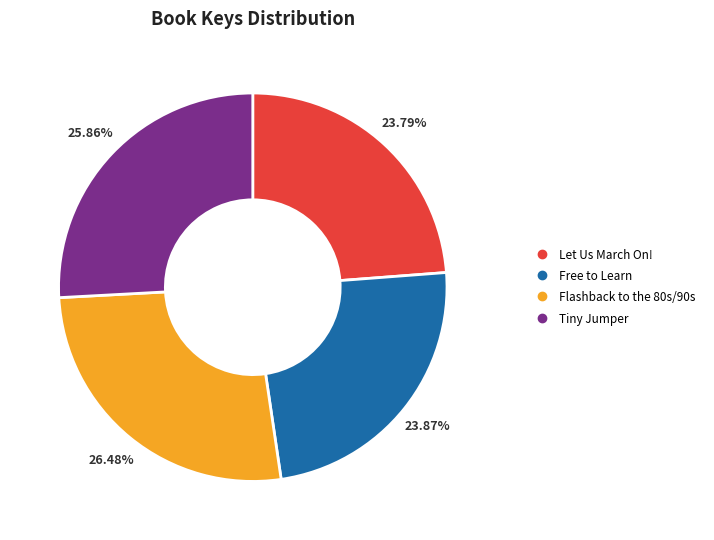

What is the largest slice in the pie chart?

Flashback to the 80s/90s